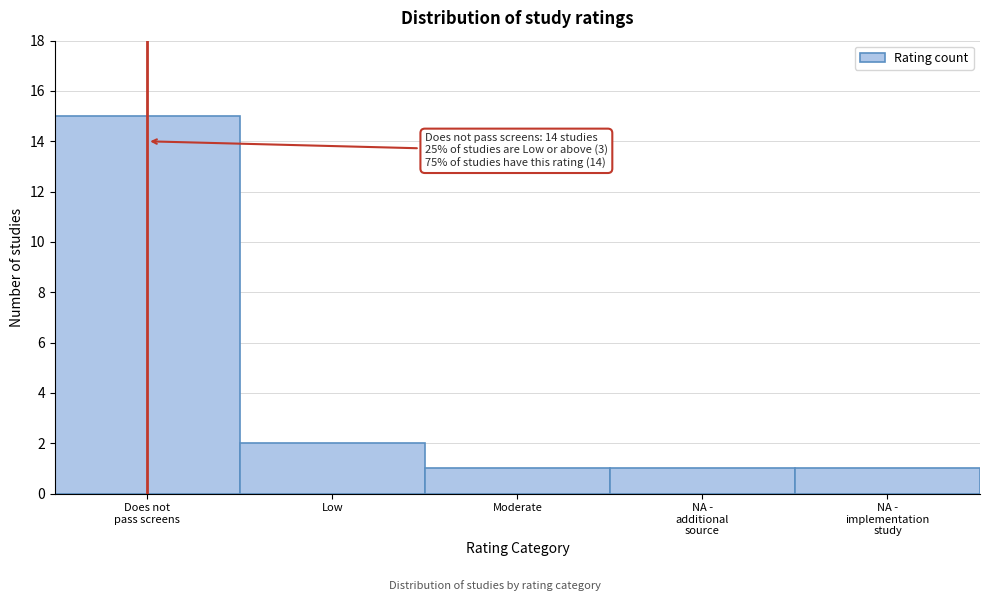

Reading left to right, transcribe all the data shown in this chart.

15	2	1	1	1